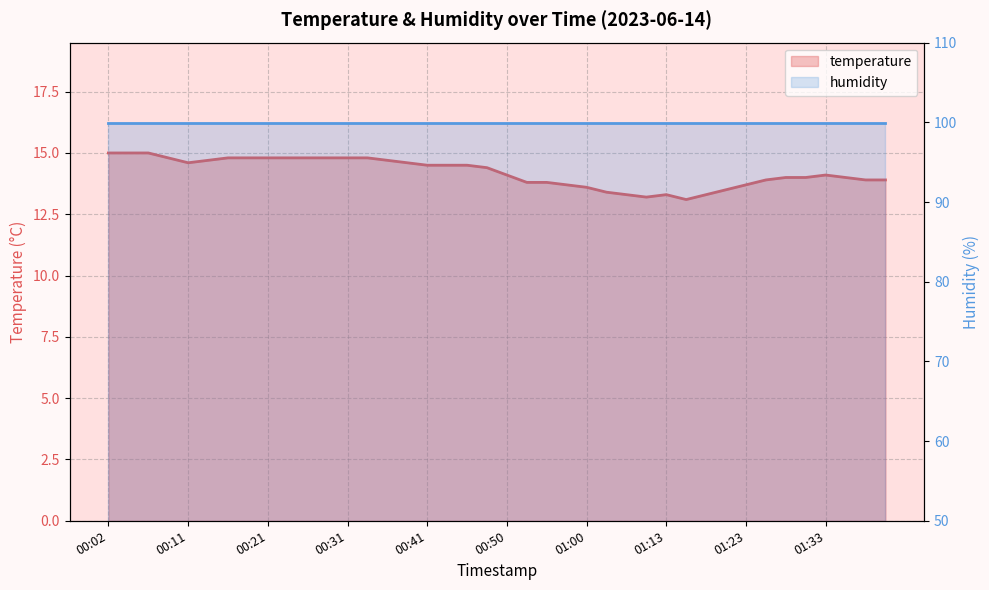

Where is the first local maximum?

01:13